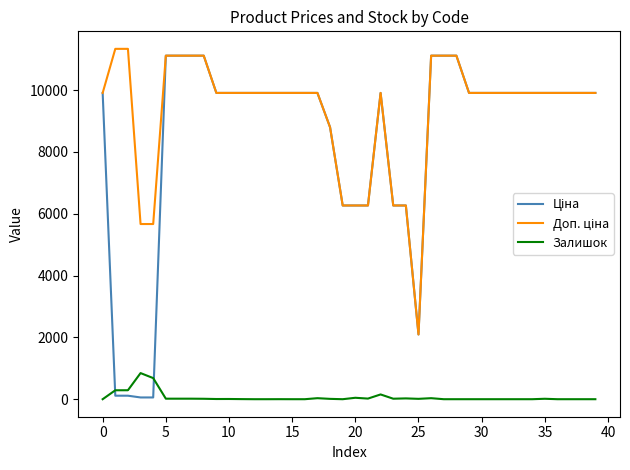

What is the greatest value displayed?

11334.0